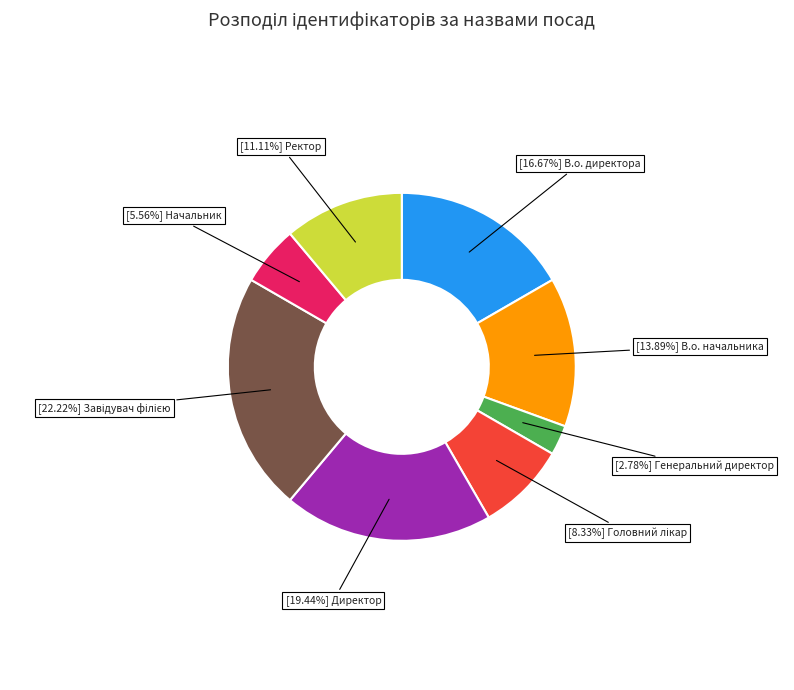

Does any single category account for the majority?

No